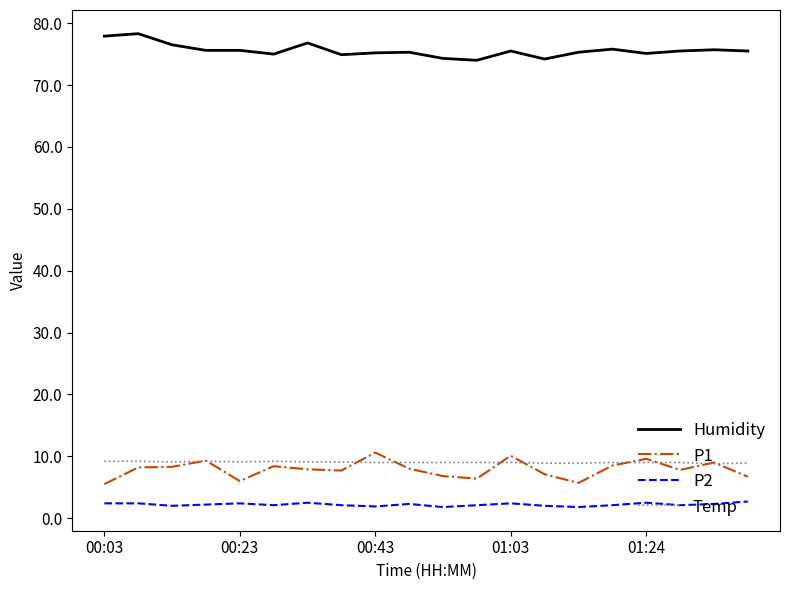

At how many categories does at least one series exceed 69?

20